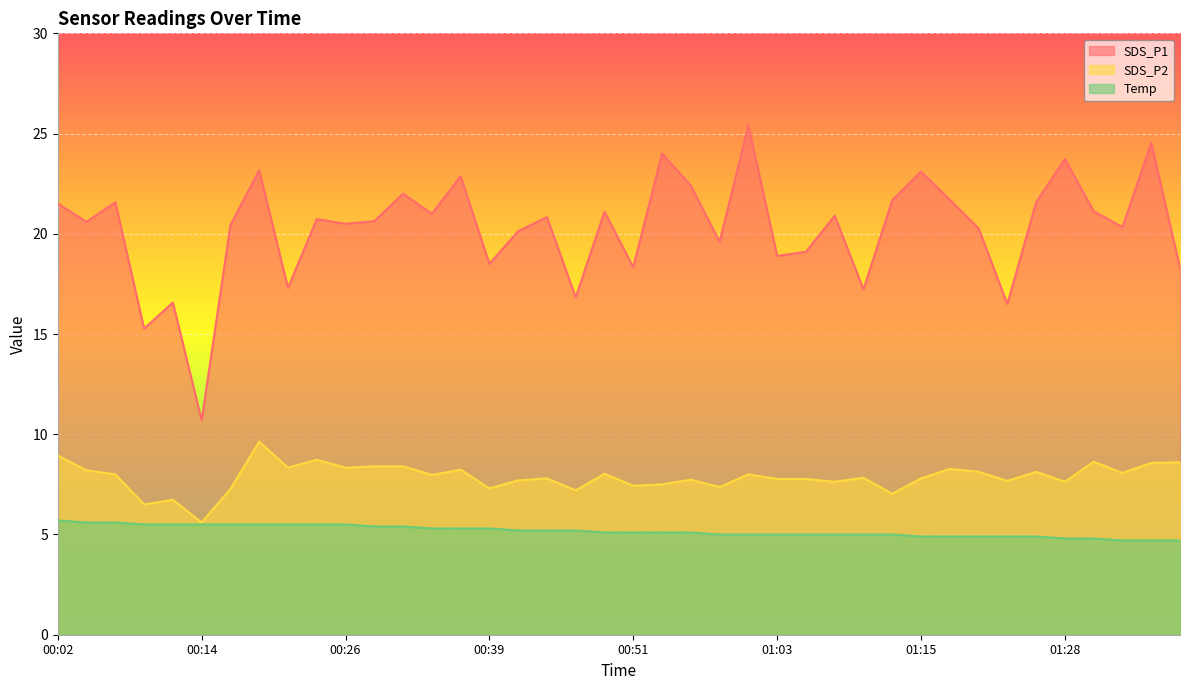

In SDS_P1, how many points are higher than both neighbors (excluding endpoints)?

14